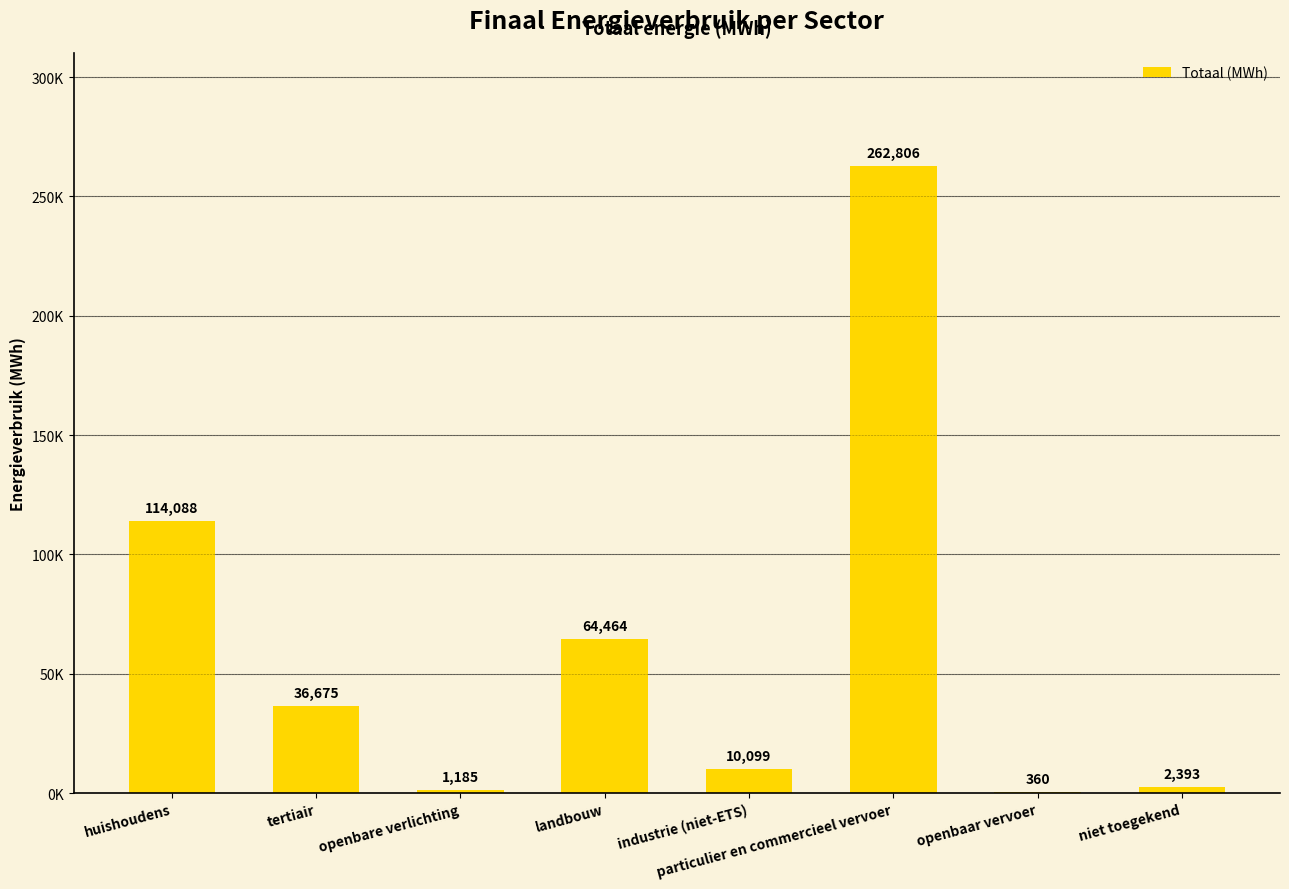

Which has a higher value, tertiair or industrie (niet-ETS)?

tertiair